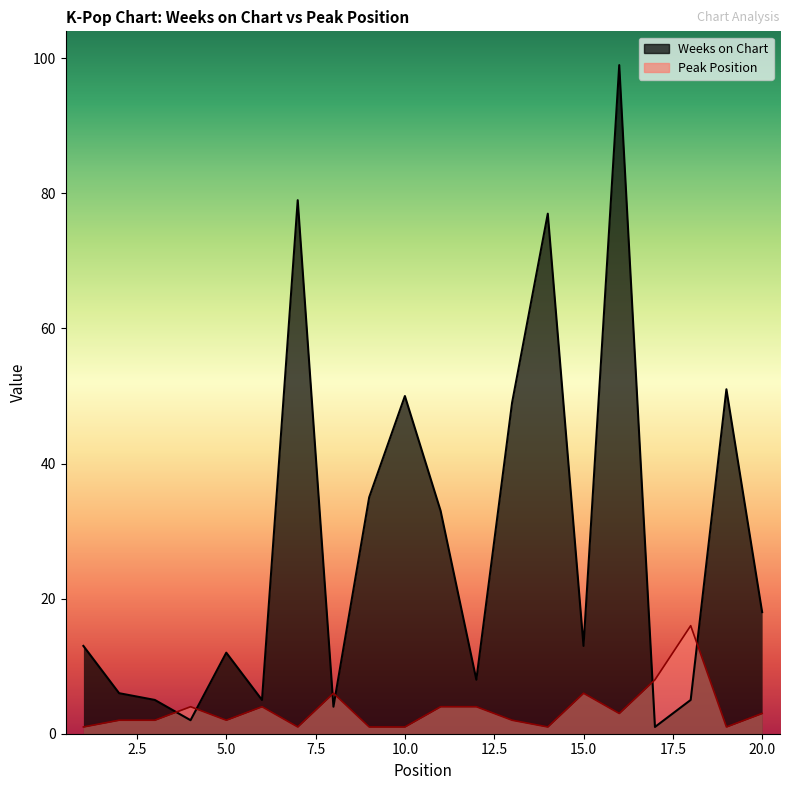

How many interior local valleys does the Peak Position series have?

5